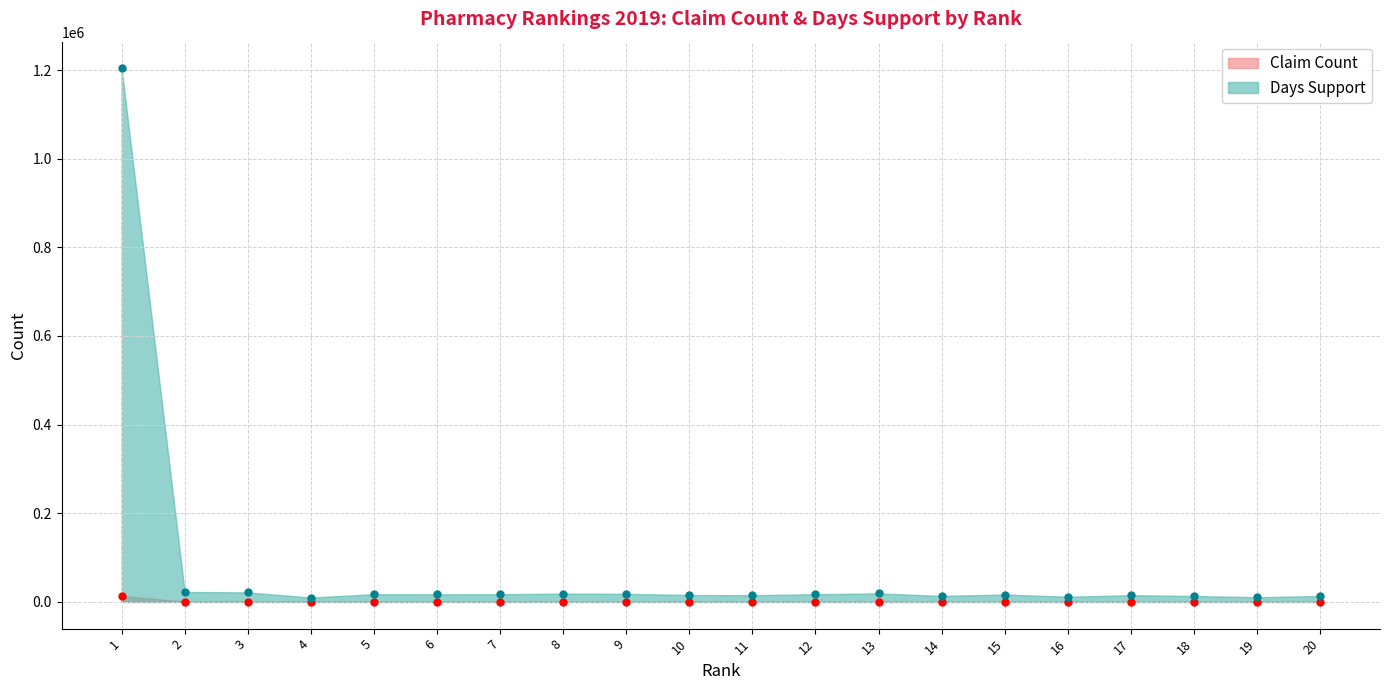

Where is Days Support nearest to the value 606852?

2